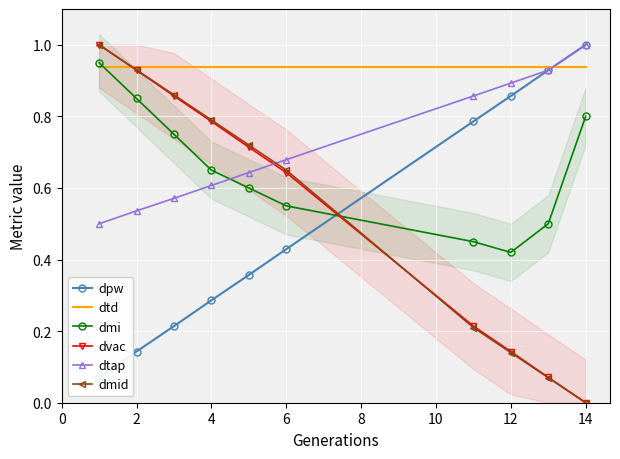

What is the difference between the maximum and second lowest values in the dtap series?

0.5